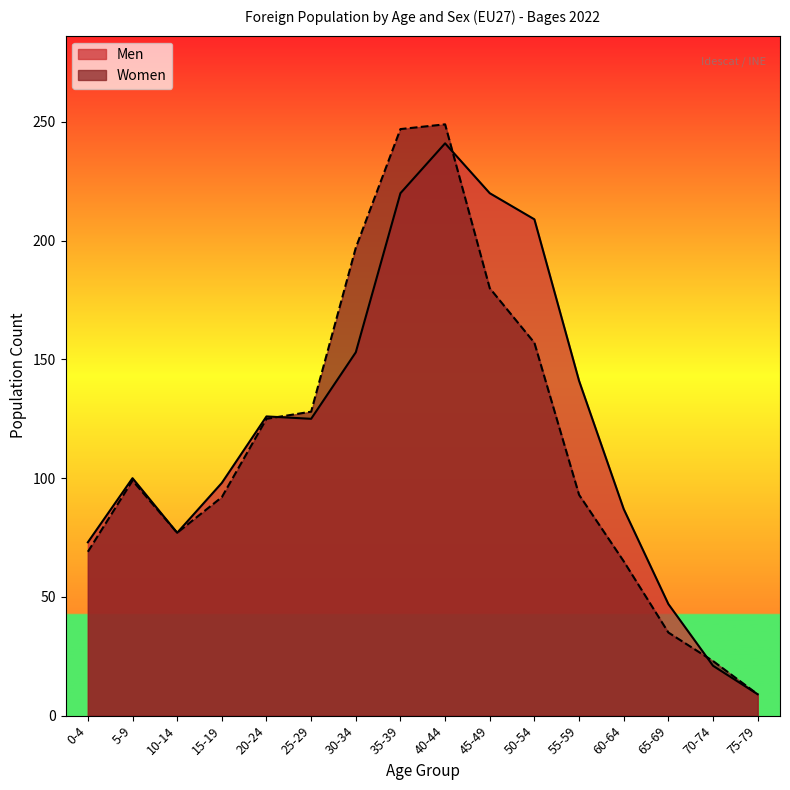

What position from the left is 25-29?

6